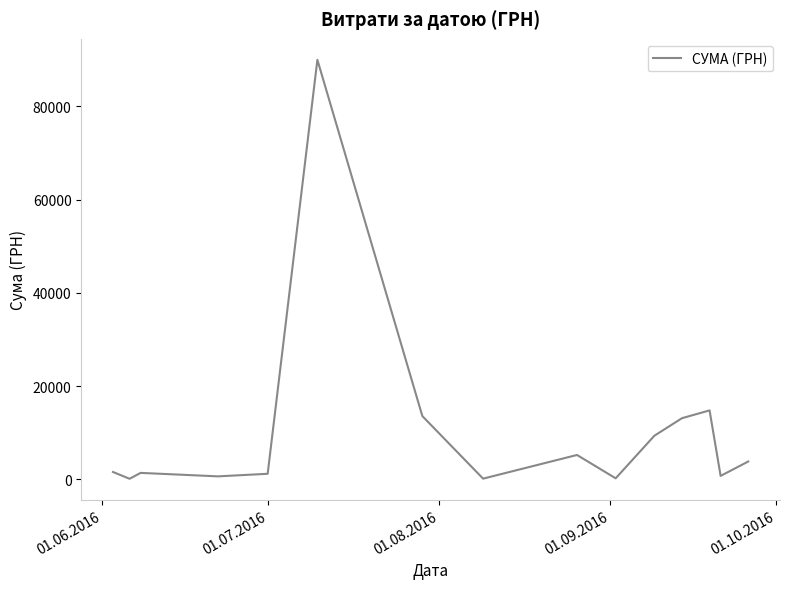

True or false: there are more than 0 points higher than both neighbors.

True